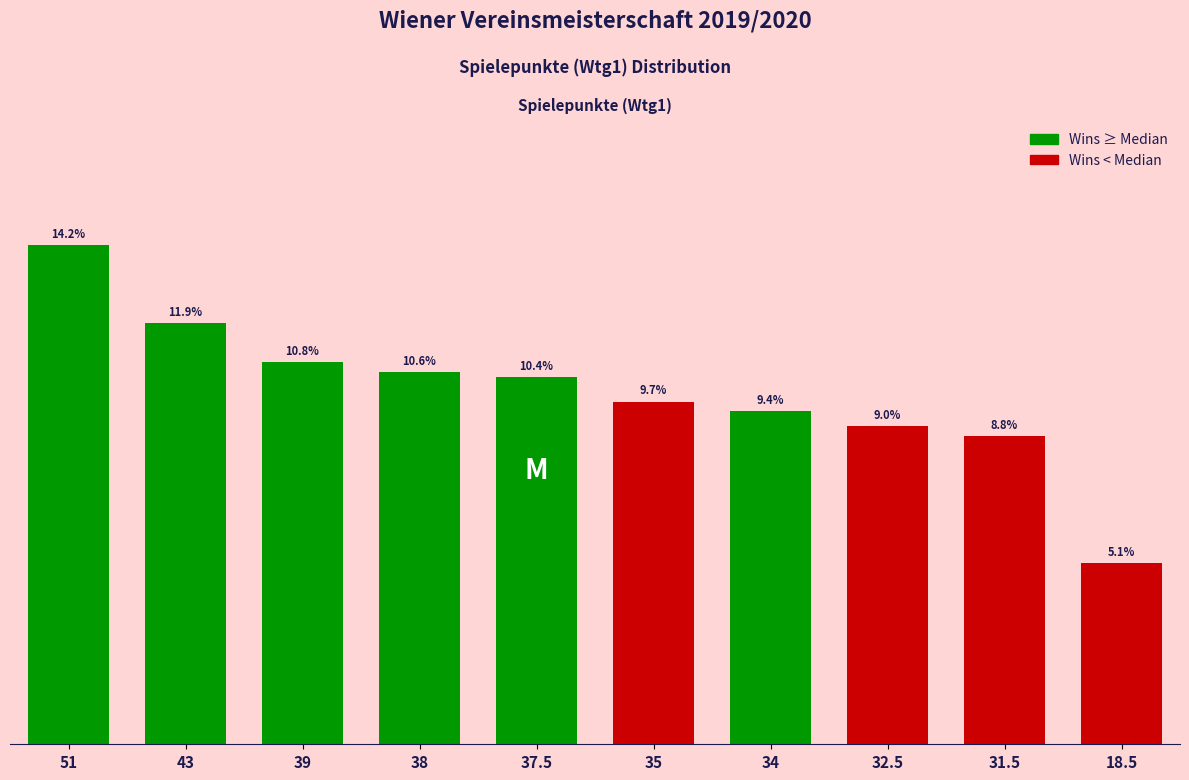

List the labels in order of value, smallest first.

18.5, 31.5, 32.5, 34, 35, 37.5, 38, 39, 43, 51